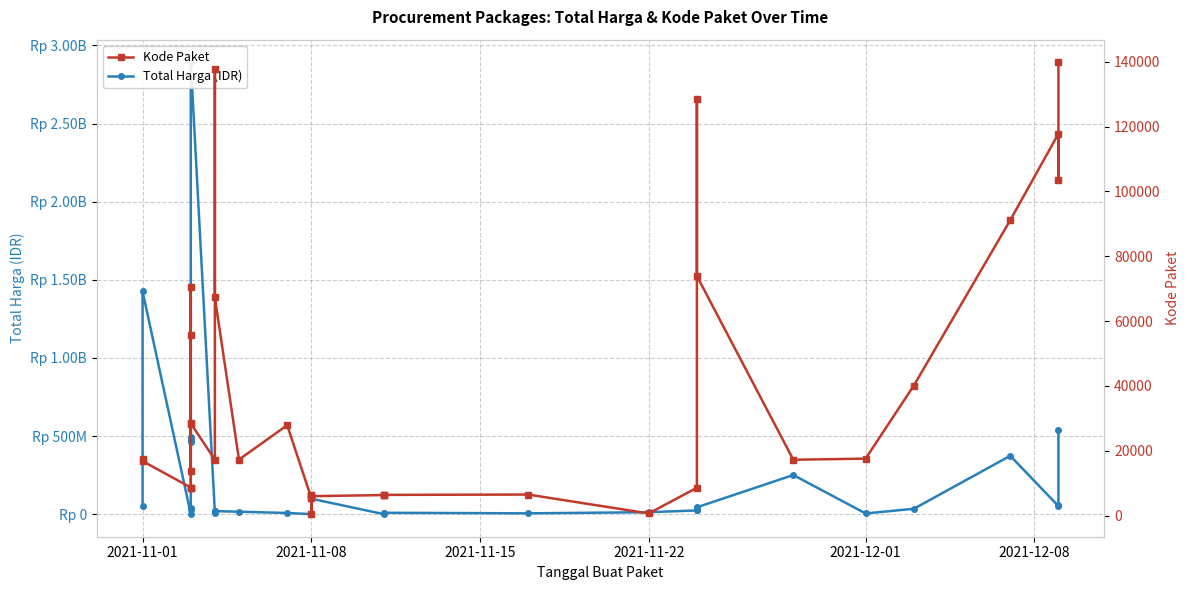

Reading right to left, list all the values displayed in this chart.

Total Harga (IDR): 541071000	56152800	51601000	373404000	34292000	4350000	250350000	43859200	27412000	23653000	12453900	5129000	8742500	4672200	182000	98772570	2772000	333600	265000	78000	7401240	15513960	19175000	18900000	9180000	2892122000	493000000	477600000	464002100	39440000	34000000	32441200	577875	1425867900	49730040
Kode Paket: 139817	103541	117783	91101	40112	17580	17238	73894	128516	8601	675	6503	6397	6300	6350	5997	6214	464	6246	5449	27891	17283	67279	137876	17272	28425	55826	70453	13652	28271	8530	8646	8668	16823	17509